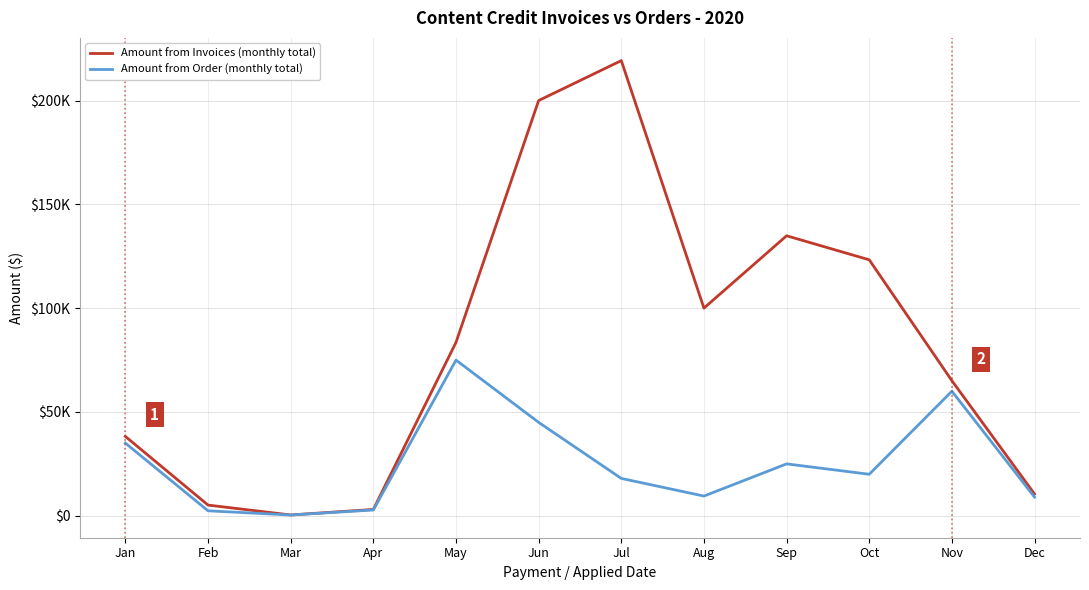

What is the difference between the maximum and second lowest values in the Amount from Order (monthly total) series?

72600.0